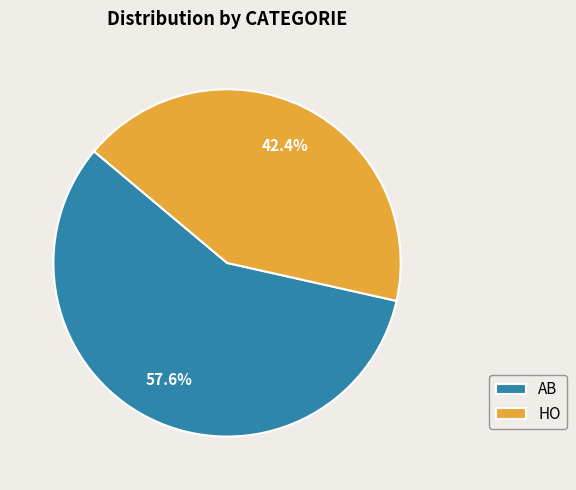

What is the ratio of the value at HO to the value at AB?

0.7